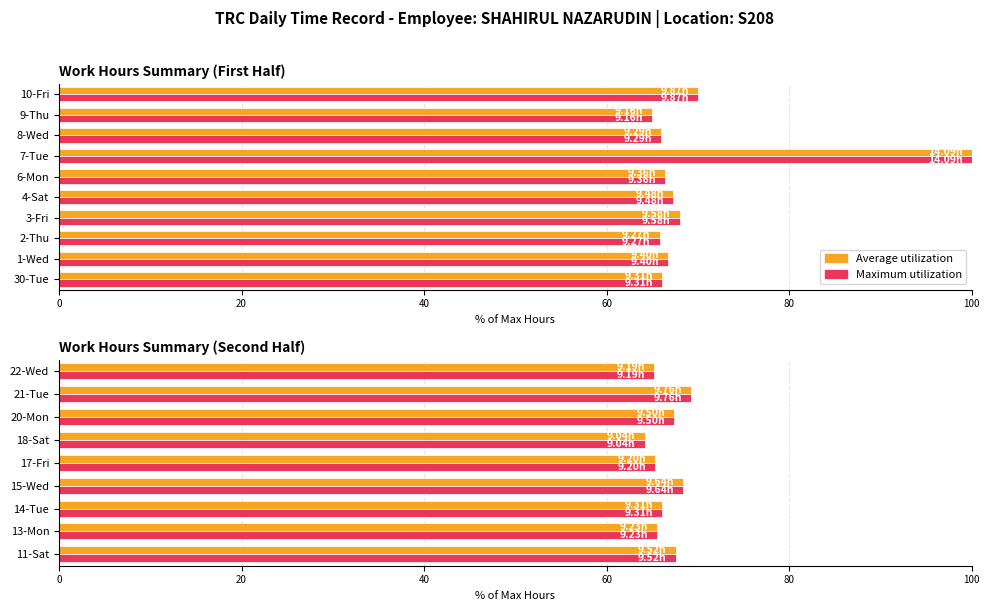

Which series has the largest total across all categories?

Average utilization